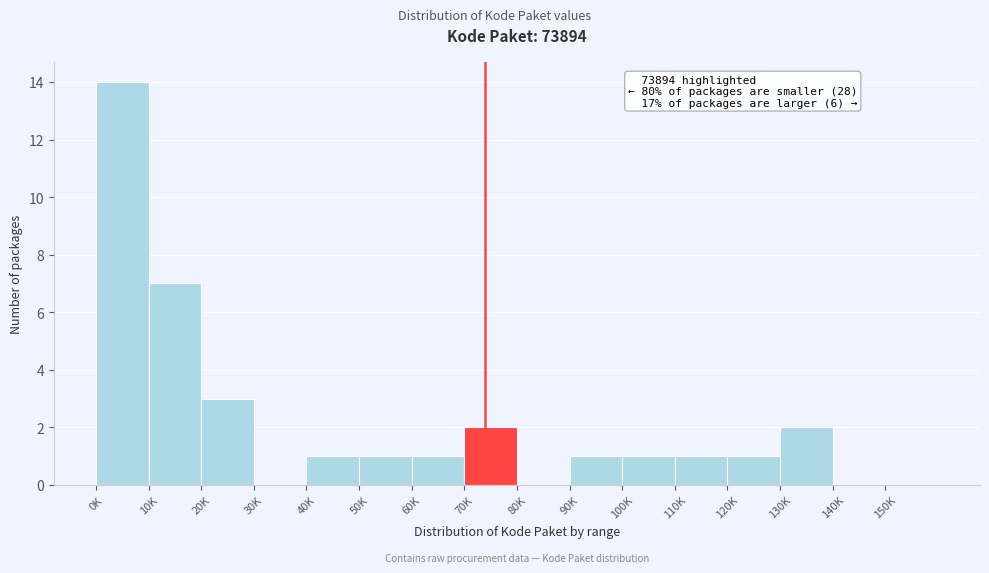

Reading left to right, what are all the values shown in this chart?

0K=14	10K=7	20K=3	30K=0	40K=1	50K=1	60K=1	70K=2	80K=0	90K=1	100K=1	110K=1	120K=1	130K=2	140K=0	150K=0